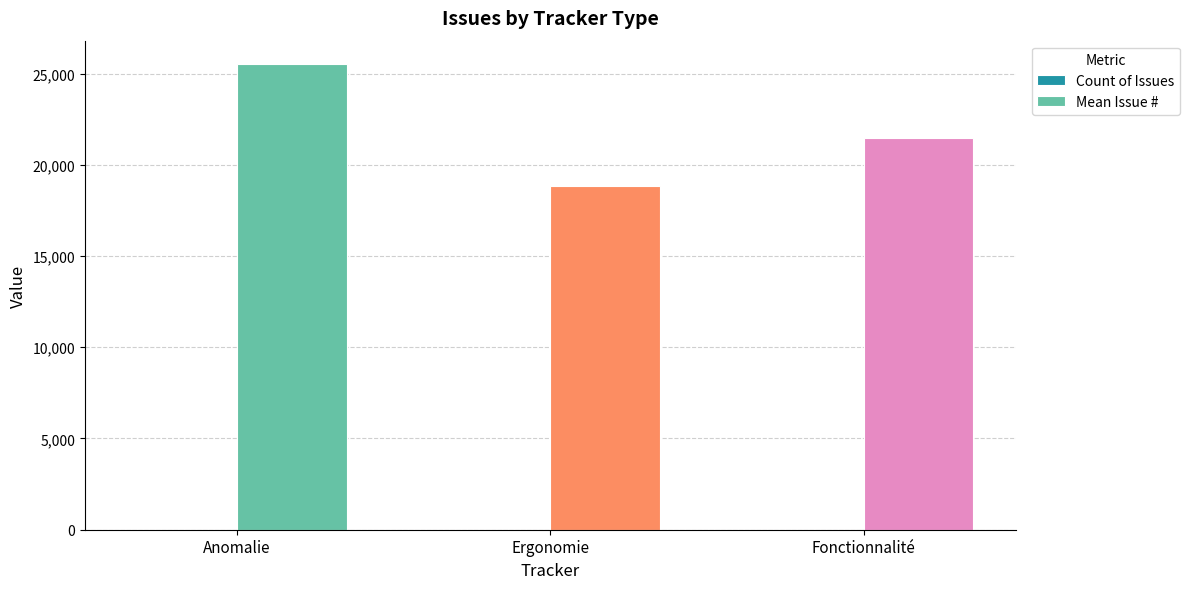

Which category has the highest value across all series?

Anomalie